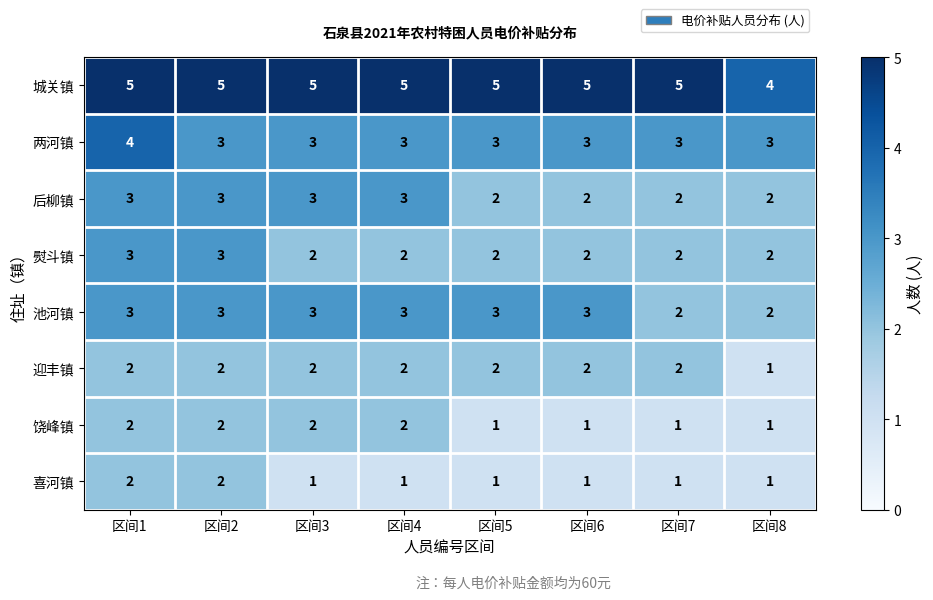

The 喜河镇 series shows 2 at 区间1. True or false?

True